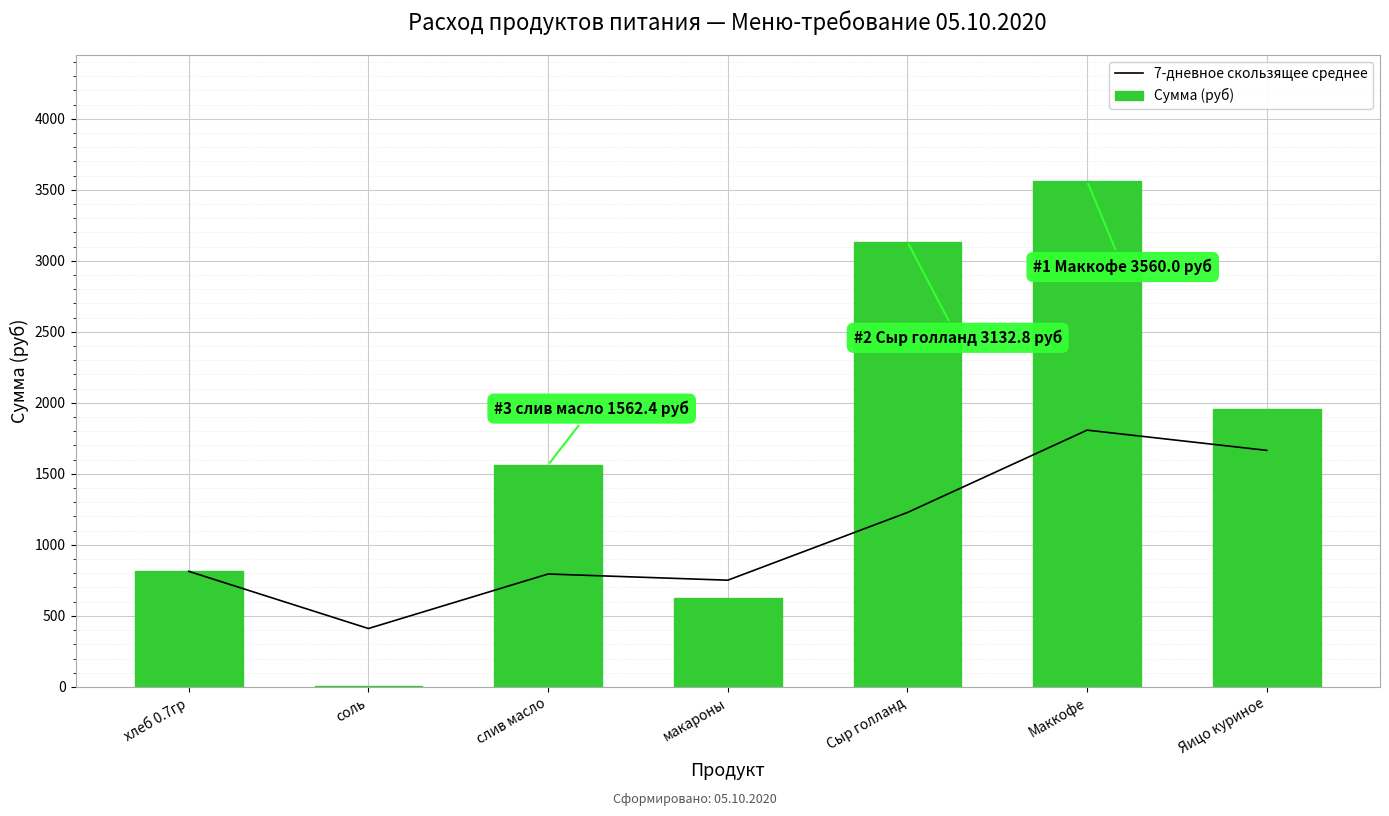

What is the difference between the maximum and minimum values in the Сумма (руб) series?

3551.5